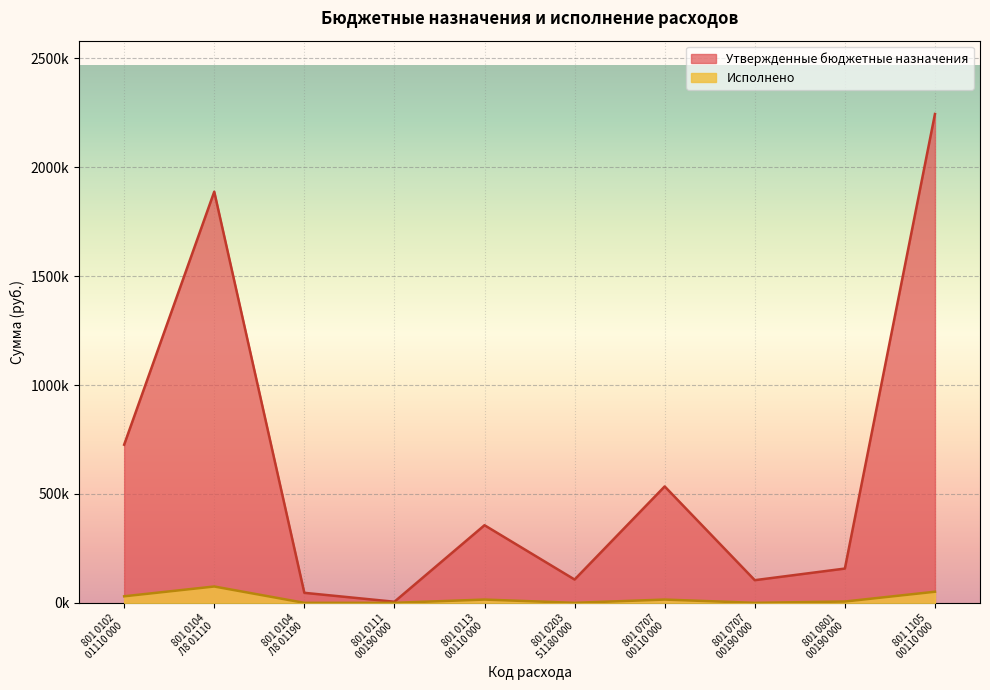

What is the difference between the second highest and minimum values in the Утвержденные бюджетные назначения series?

1882400.0